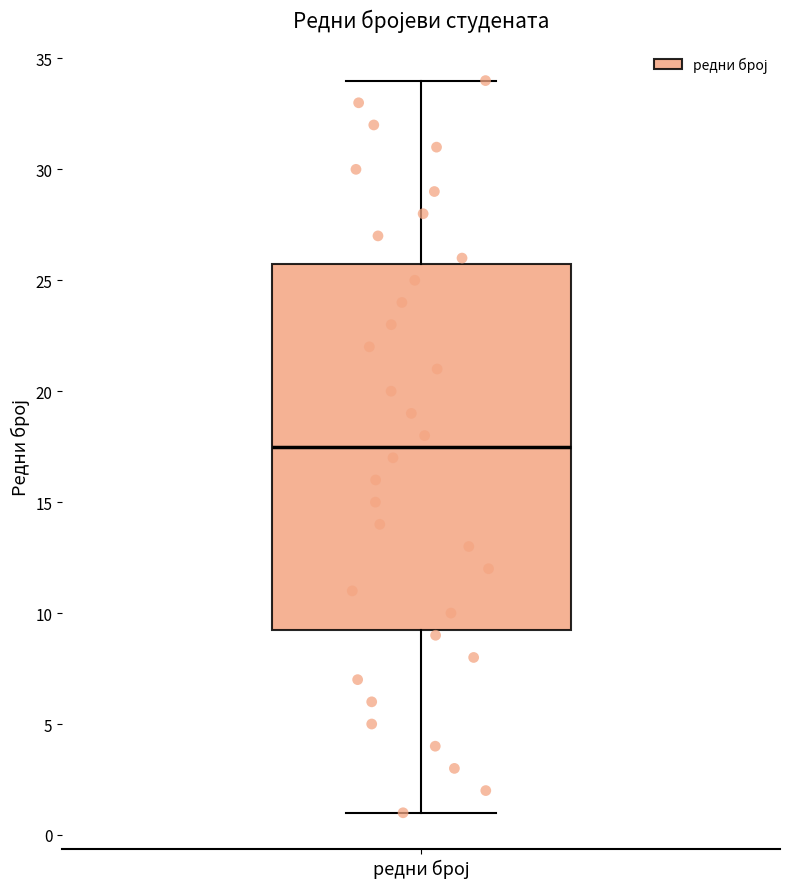

Where is the upper edge of the box for редни број on the y-axis? The values are not printed on the chart, so give them approximately, as read against the axis.

26.0